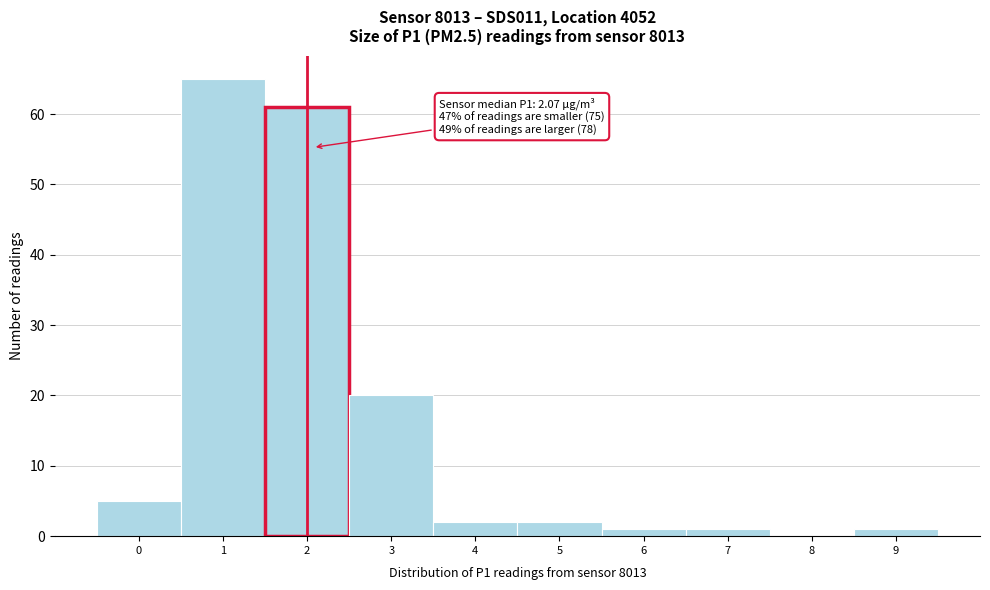

Reading left to right, transcribe all the data shown in this chart.

0=5	1=65	2=61	3=20	4=2	5=2	6=1	7=1	8=0	9=1